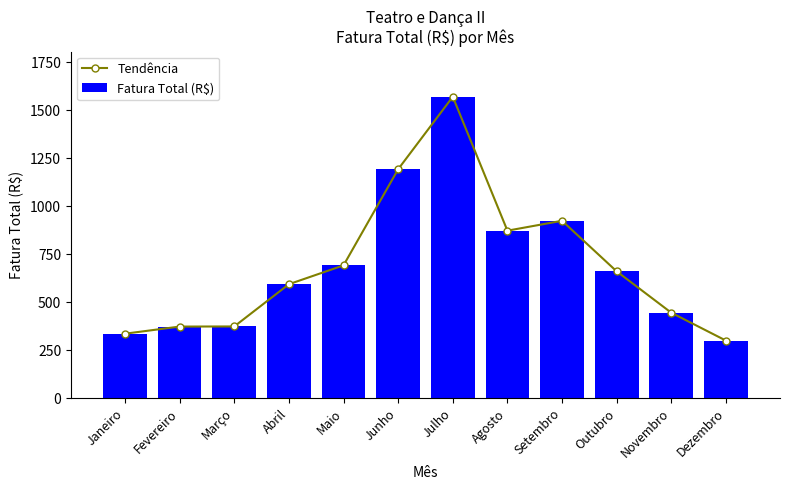

Reading left to right, list all the values displayed in this chart.

Tendência: 335.9	373.1	373.7	593.9	692.2	1193.5	1571.3	873.0	924.6	661.0	445.2	299.9
Fatura Total (R$): 335.9	373.1	373.7	593.9	692.2	1193.5	1571.3	873.0	924.6	661.0	445.2	299.9